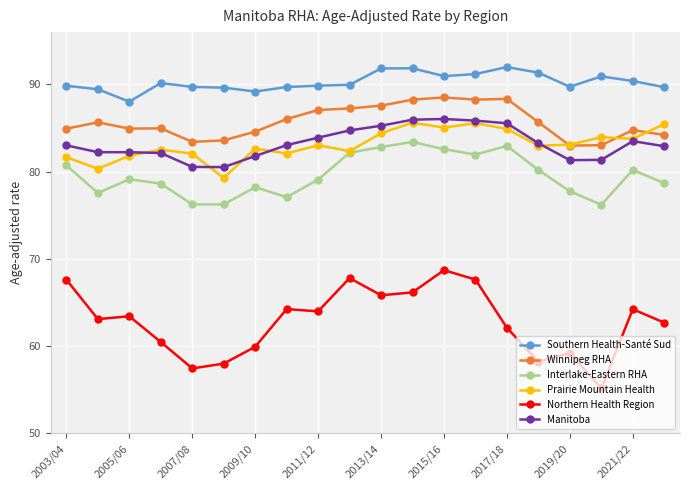

At how many categories does at least one series exceed 67?

20